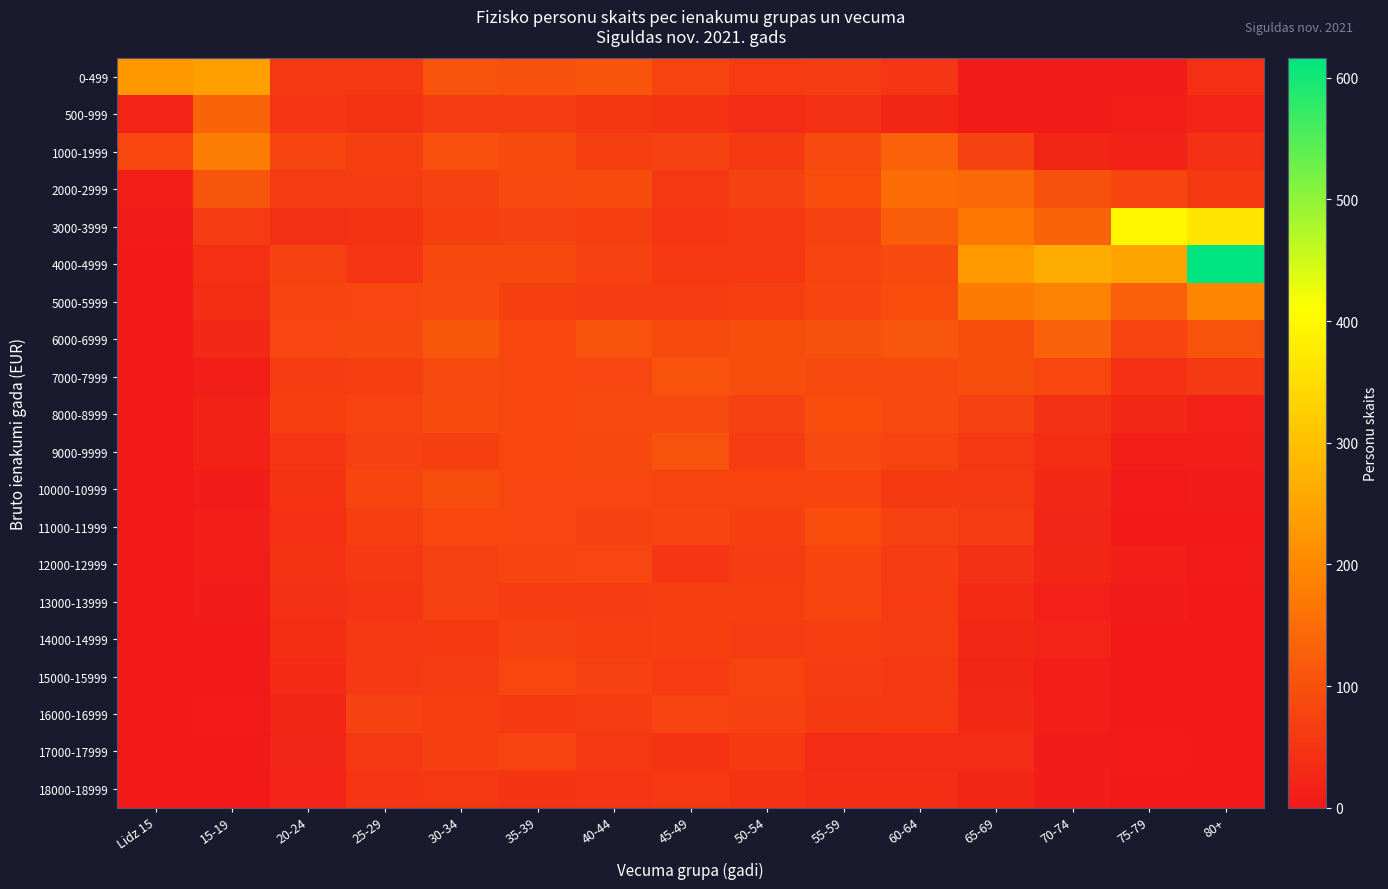

Which series has the widest spread of values?

4000-4999